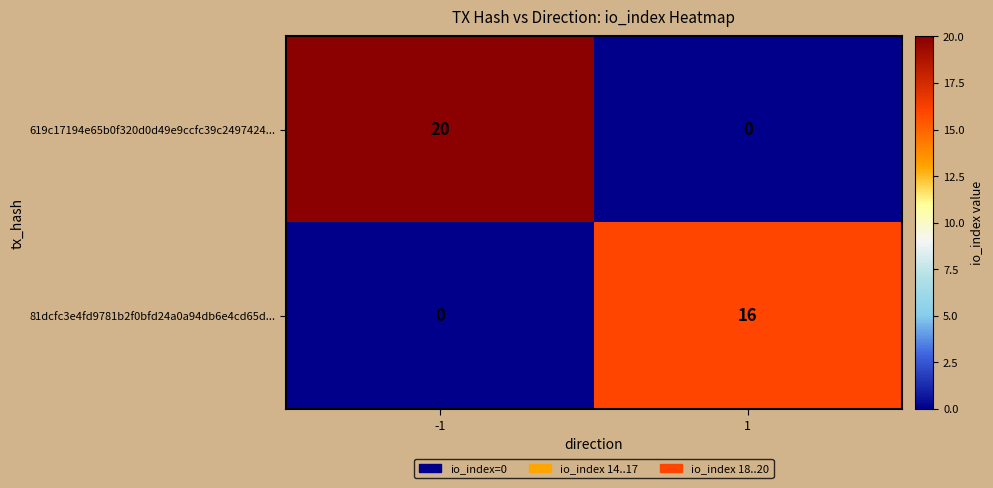

What is the difference between the maximum and minimum values in the 81dcfc3e4fd9781b2f0bfd24a0a94db6e4cd65d... series?

16